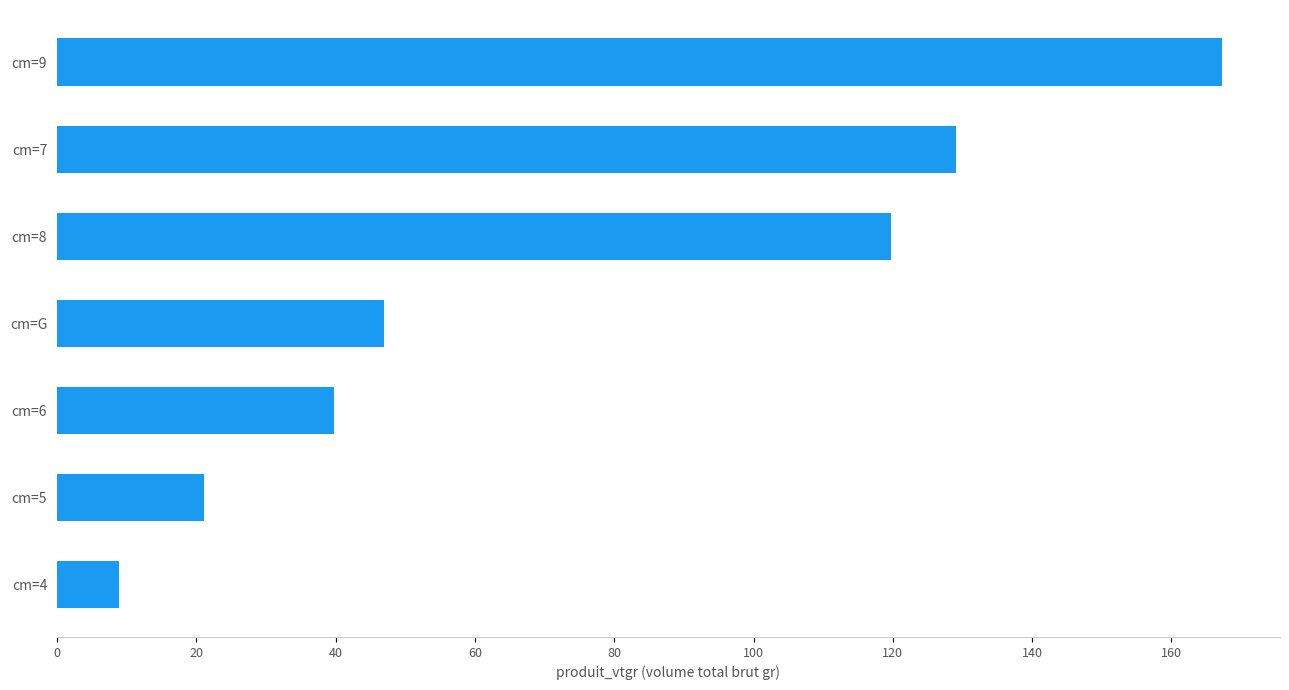

What is the difference between the maximum and minimum values?

158.3